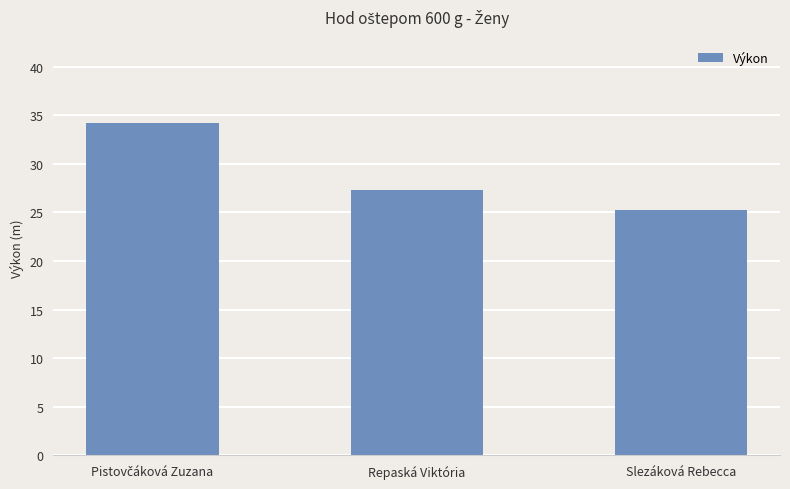

At which label is the value closest to 29?

Repaská Viktória